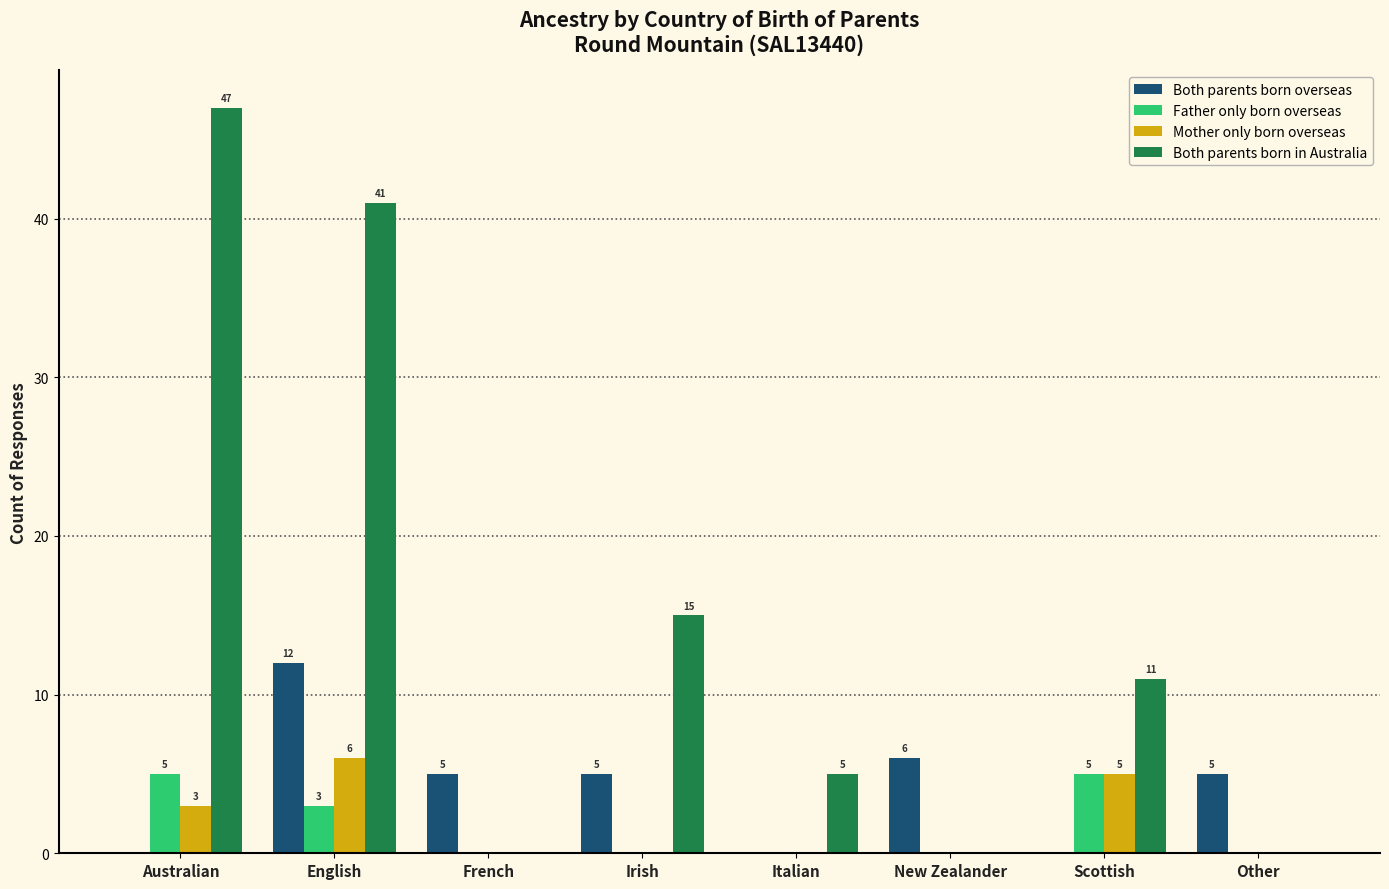

What is the maximum value for Mother only born overseas?

6